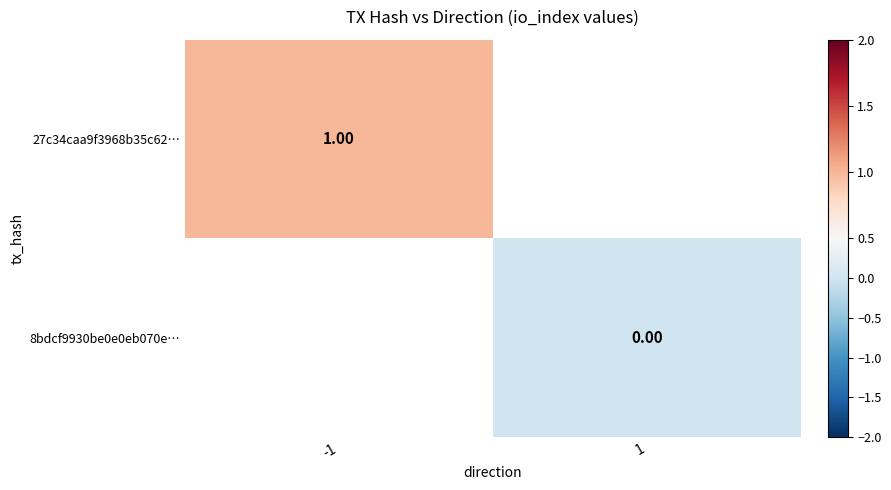

Rank the categories by 8bdcf9930be0e0eb070e… value from lowest to highest.

-1, 1